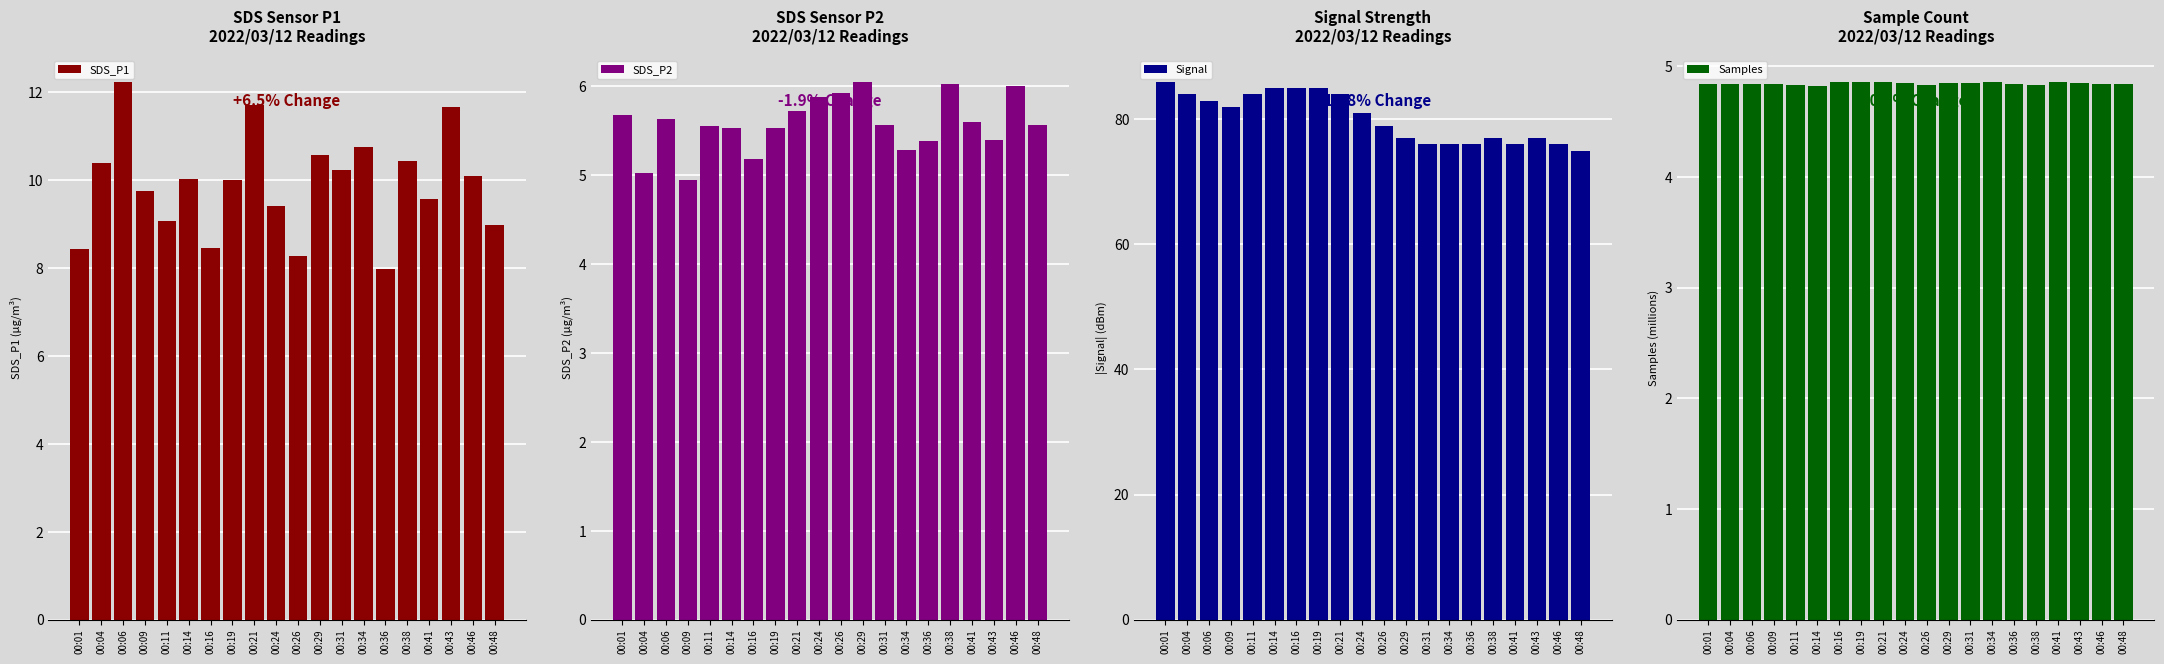

Is the value of SDS_P1 at 00:41 greater than the value of Samples at 00:04?

Yes